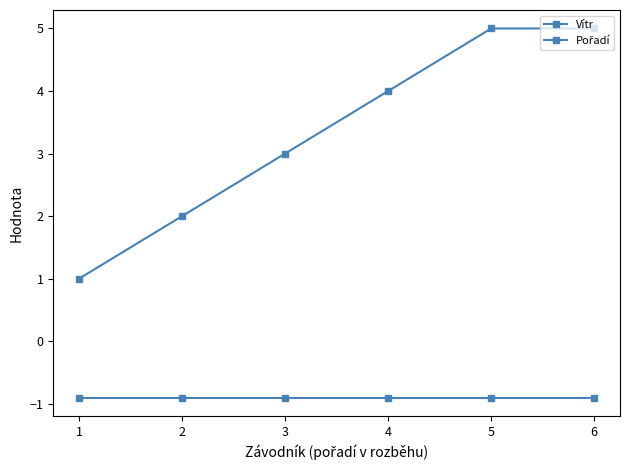

What is the minimum value shown in the chart?

-0.9